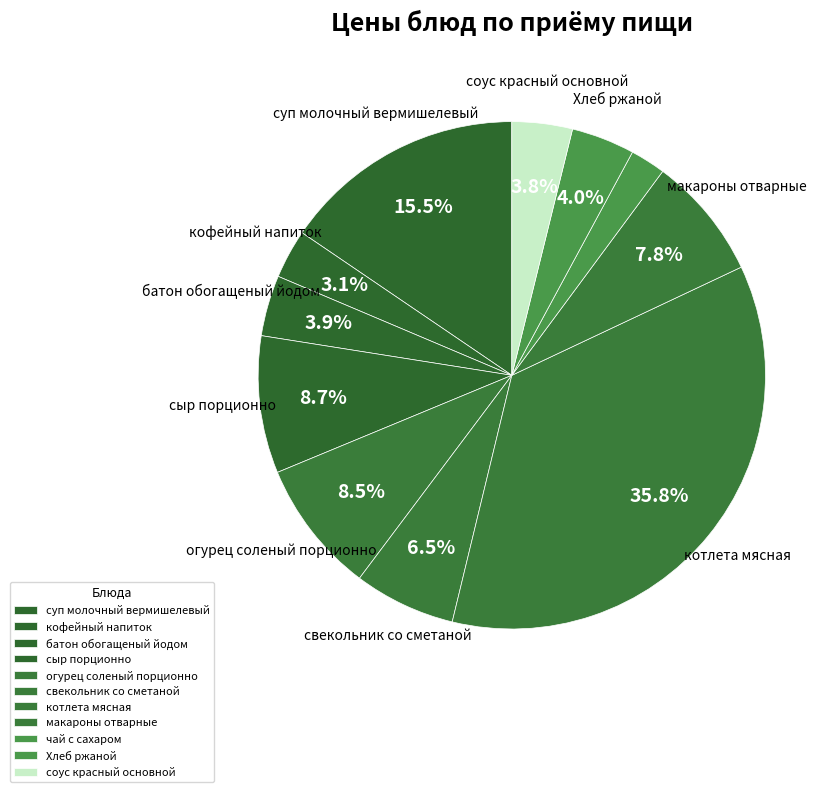

Combined, what portion of the pie is Хлеб ржаной and свекольник со сметаной?

10.5%